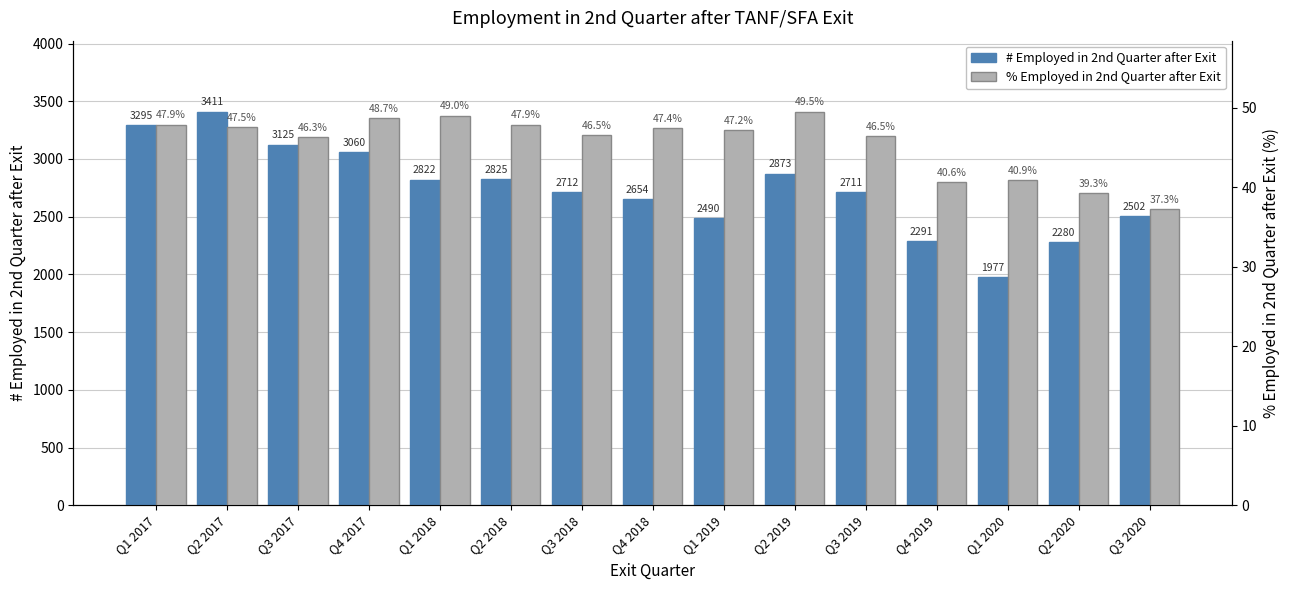

What is the label of the 5th bar from the left?

Q1 2018